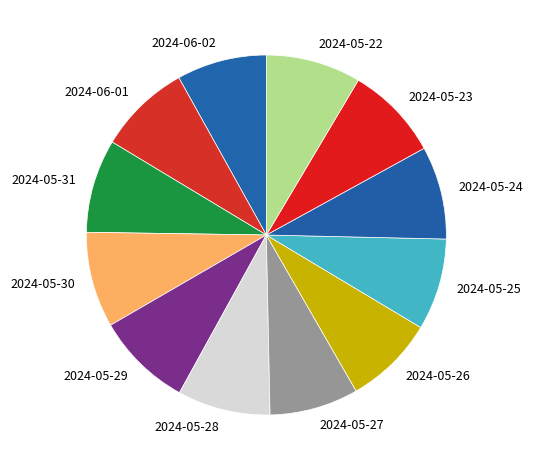

Rank the categories by value from highest to lowest.

2024-05-29, 2024-05-30, 2024-05-22, 2024-05-23, 2024-05-31, 2024-05-24, 2024-05-28, 2024-06-01, 2024-05-25, 2024-05-26, 2024-06-02, 2024-05-27